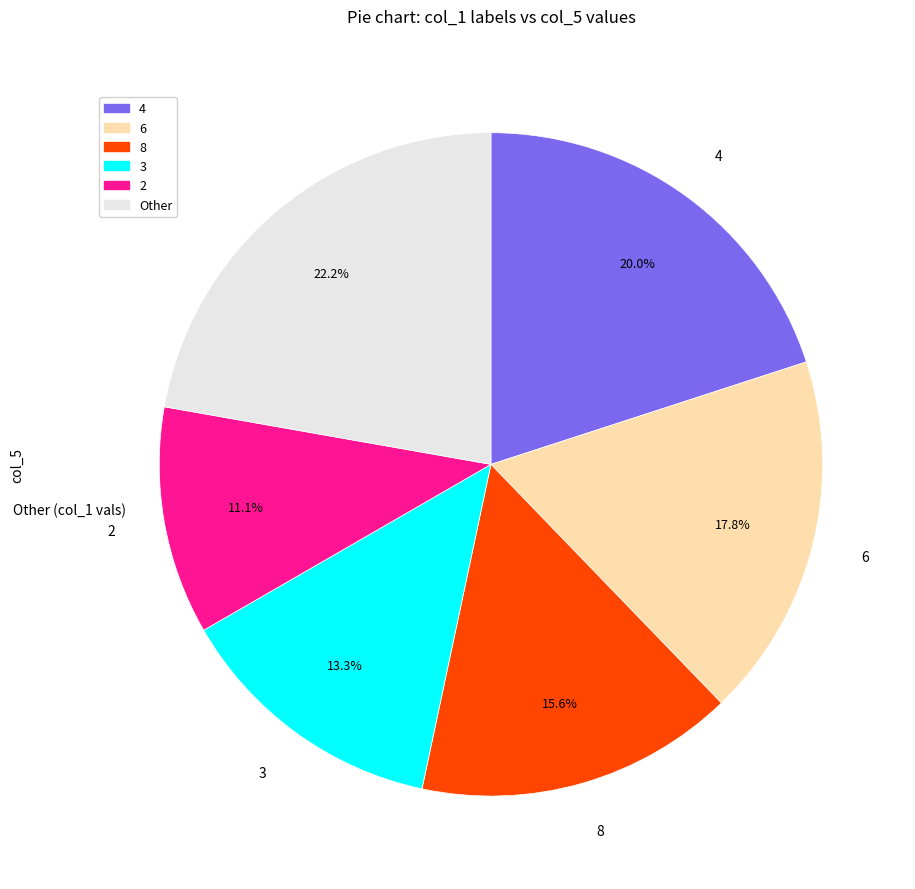

Is there any slice that represents more than half of the pie?

No